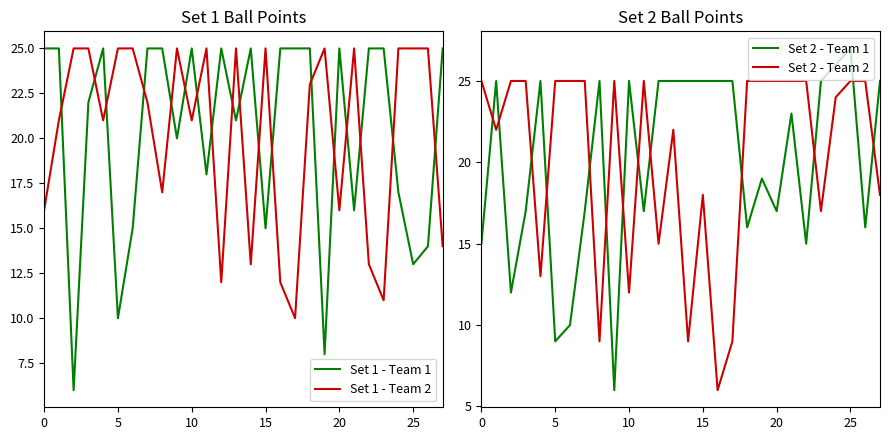

After their last crossing, which series has the higher values: Set 1 - Team 2 or Set 1 - Team 1?

Set 1 - Team 1